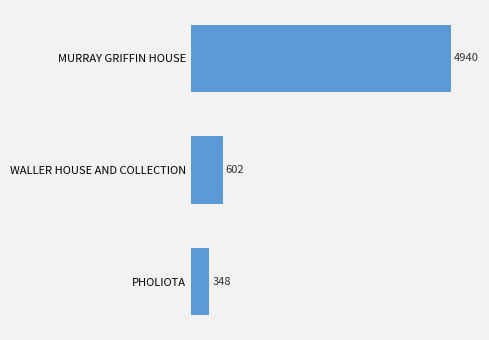

What is the sum of all values?

5890